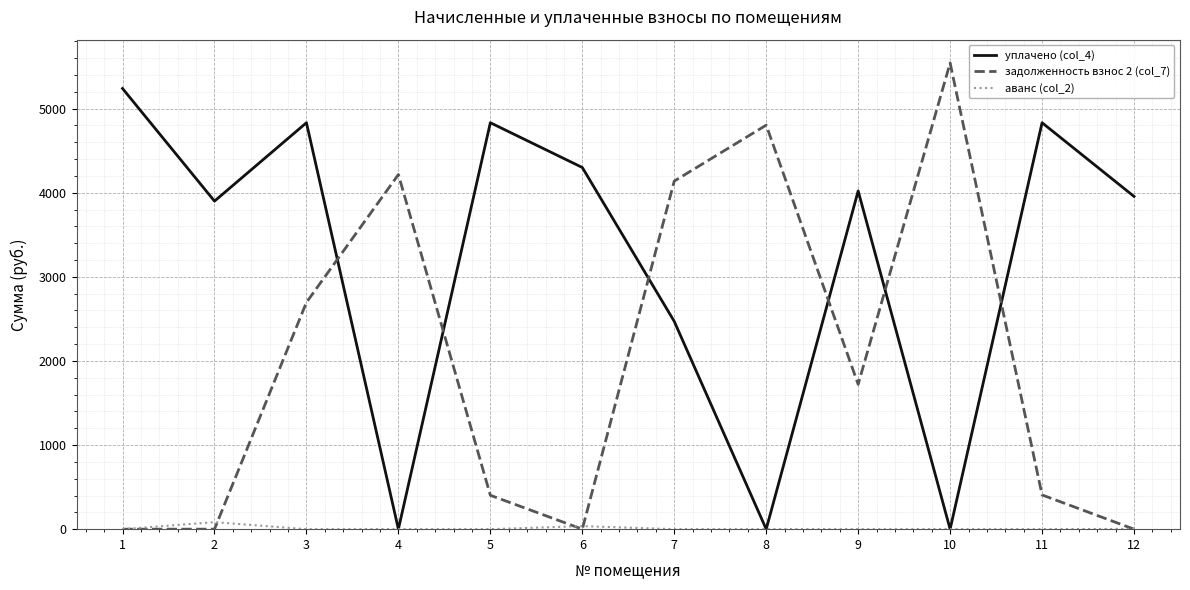

The задолженность взнос 2 (col_7) series shows 5887.6 at 7. True or false?

False